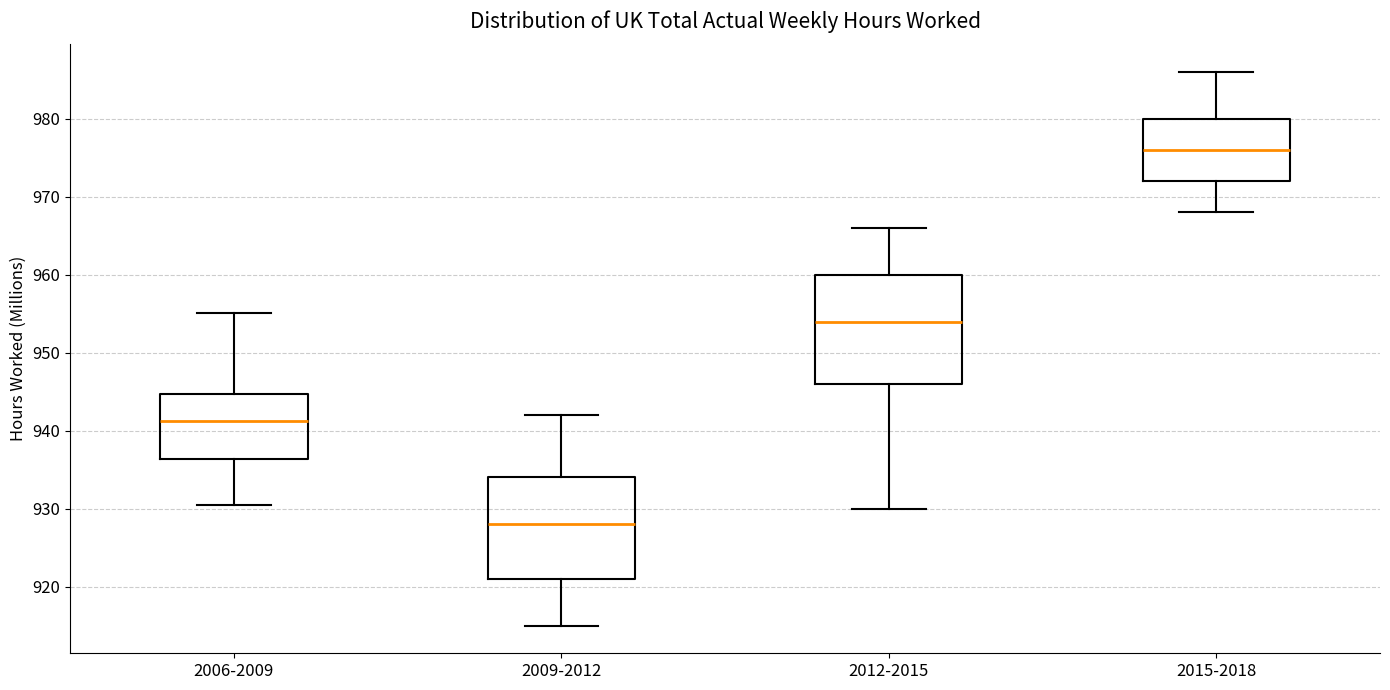

Where is the upper edge of the box for 2009-2012 on the y-axis? The values are not printed on the chart, so give them approximately, as read against the axis.

934